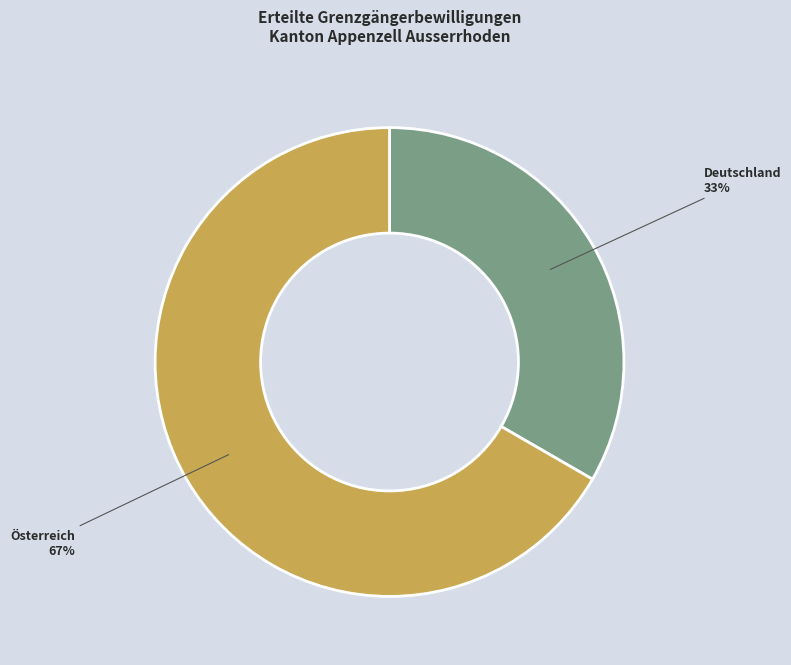

Which category has the biggest portion of the pie?

Österreich